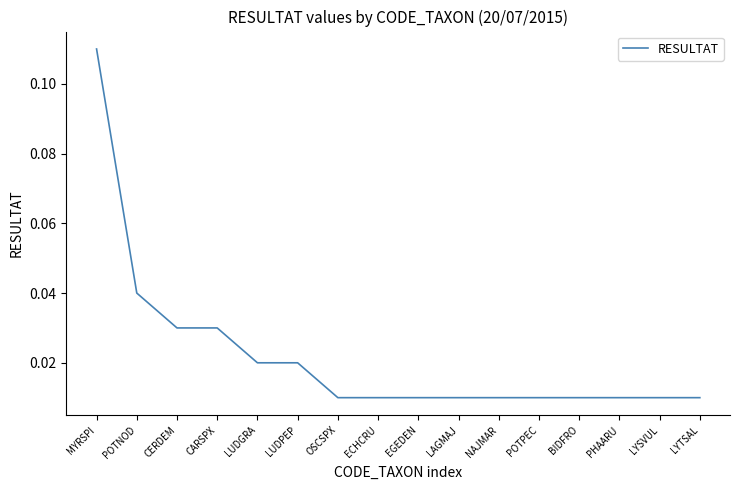

How many lines are shown in the chart?

1